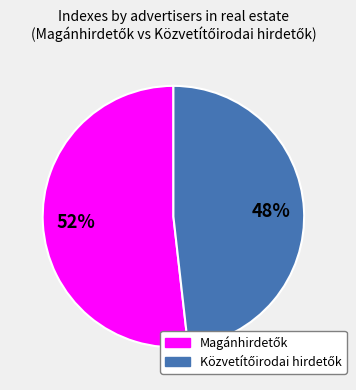

To the nearest percent, what is the difference between the largest and smallest slice percentages?

4%